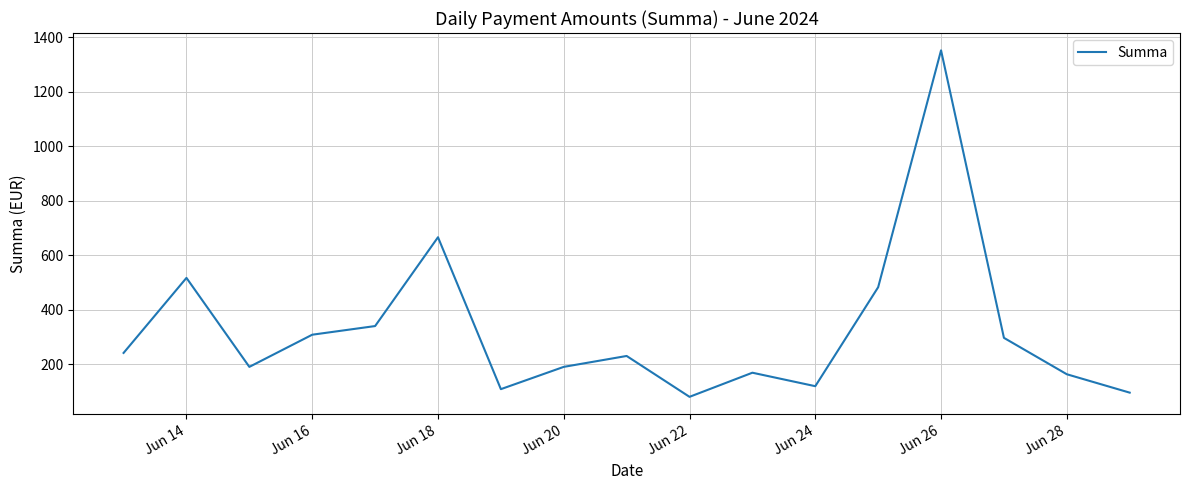

What is the difference between the second highest and minimum values?

585.7